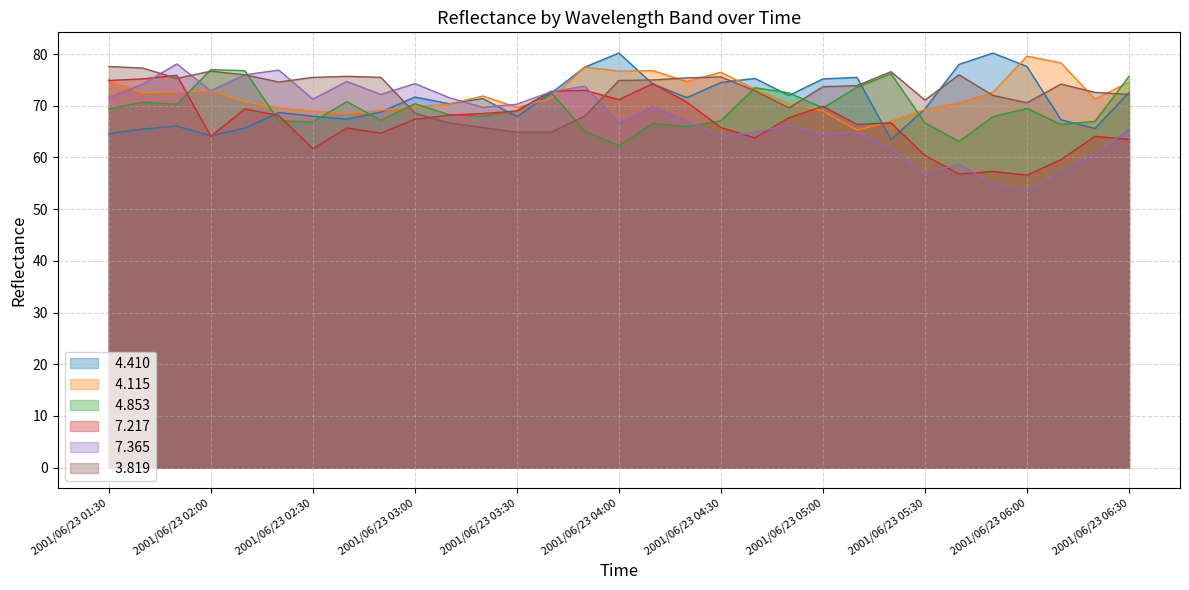

What is the sum of all   3.819 values?

2259.4